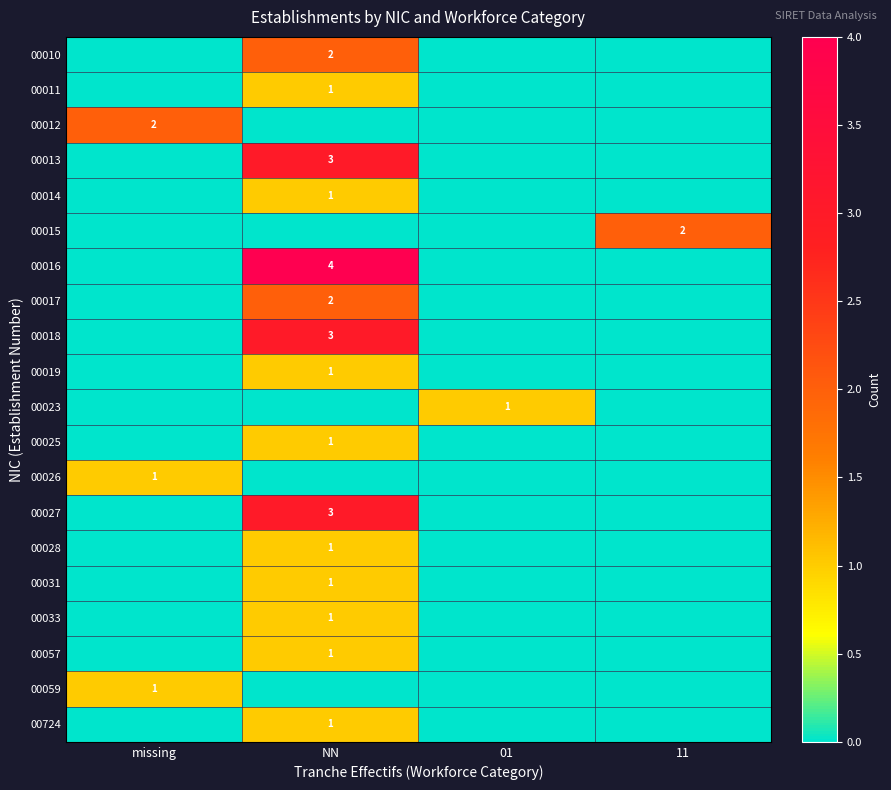

True or false: 00027 has a value of 2 at missing.

False